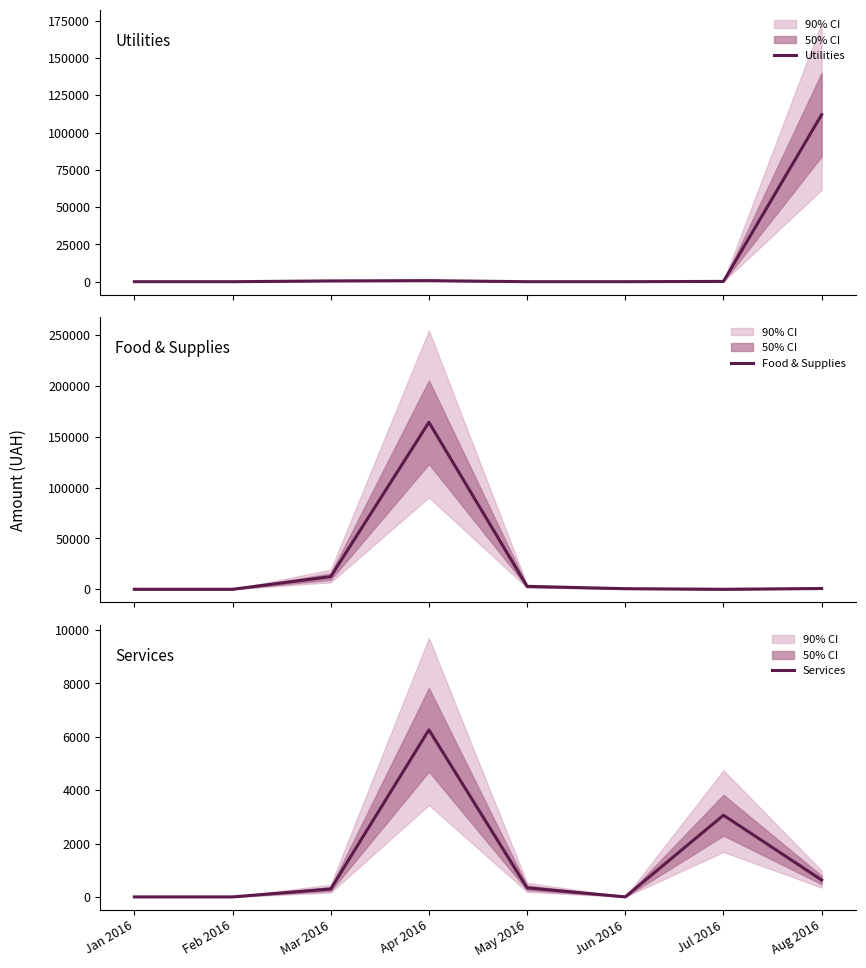

Which series has the largest total across all categories?

Food & Supplies